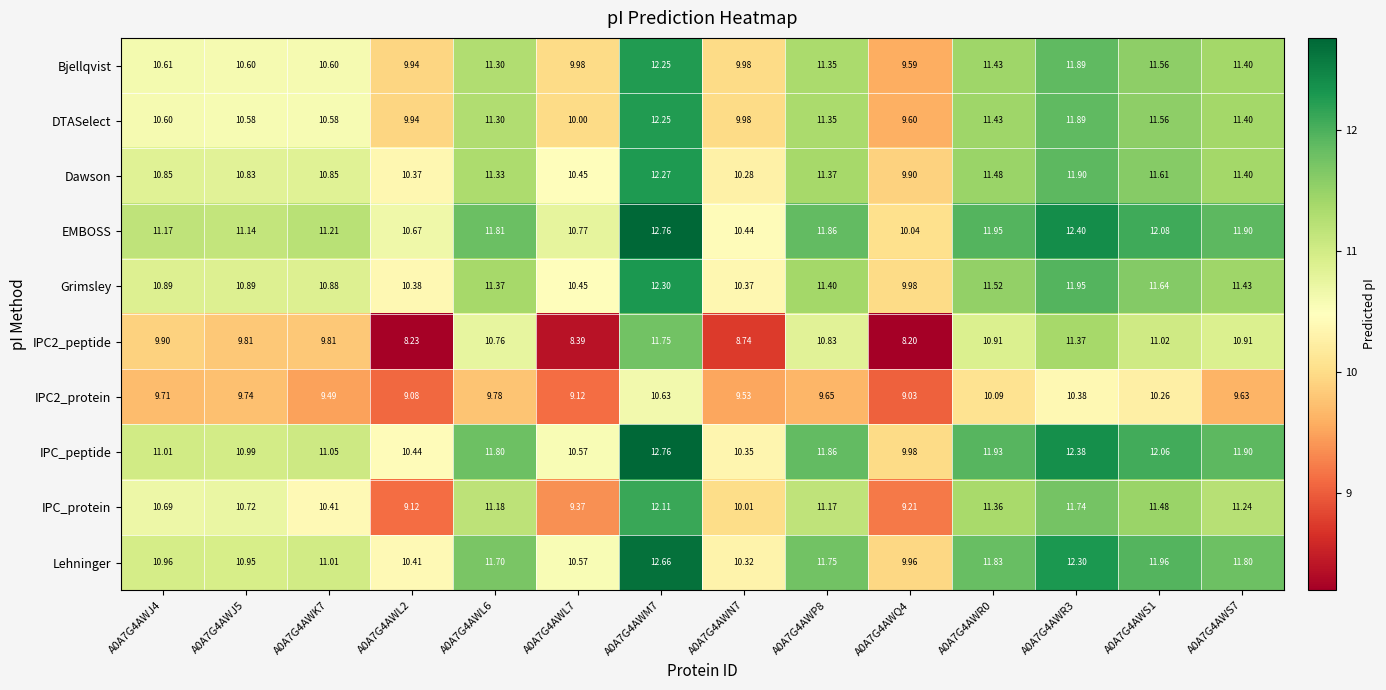

What is the spread (max minus min) of values at A0A7G4AWL6?

2.0